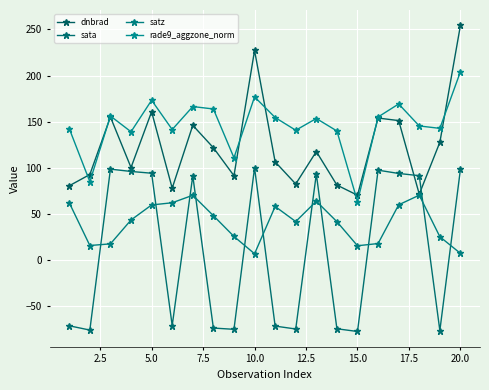

In satz, how many points are higher than both neighbors (excluding endpoints)?

4